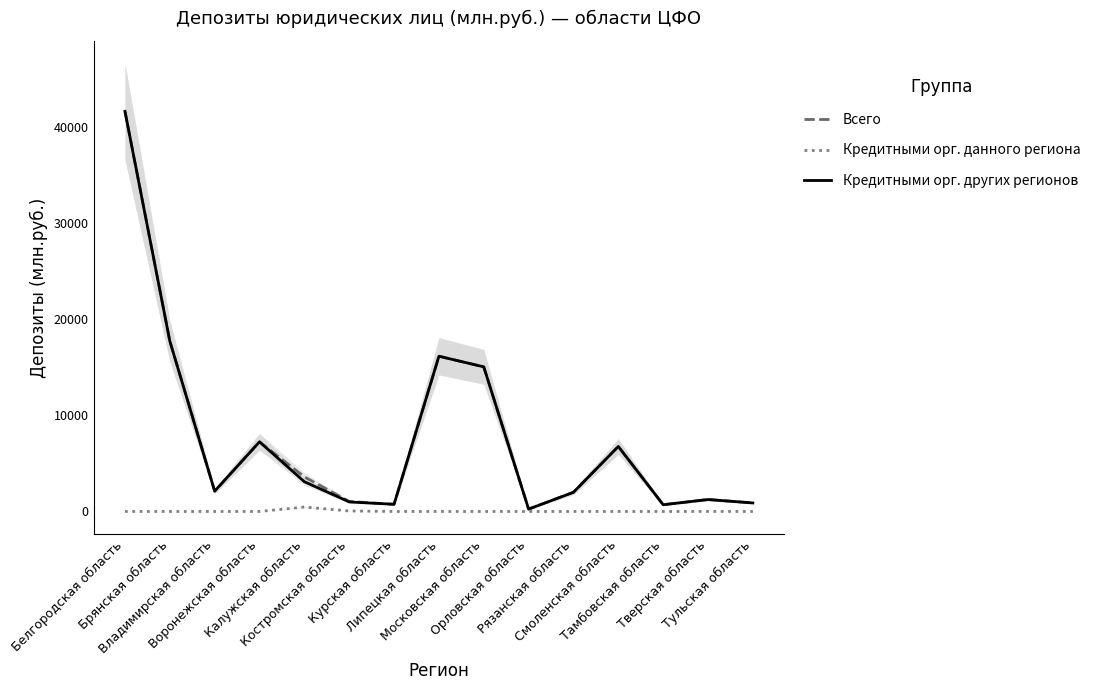

At which category is the sum across all series the highest?

Белгородская область